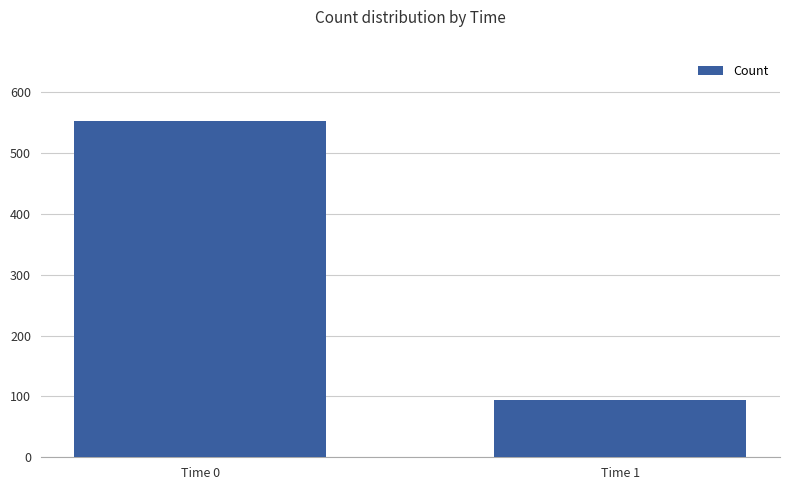

What is the value of the 2nd bar from the left?

94